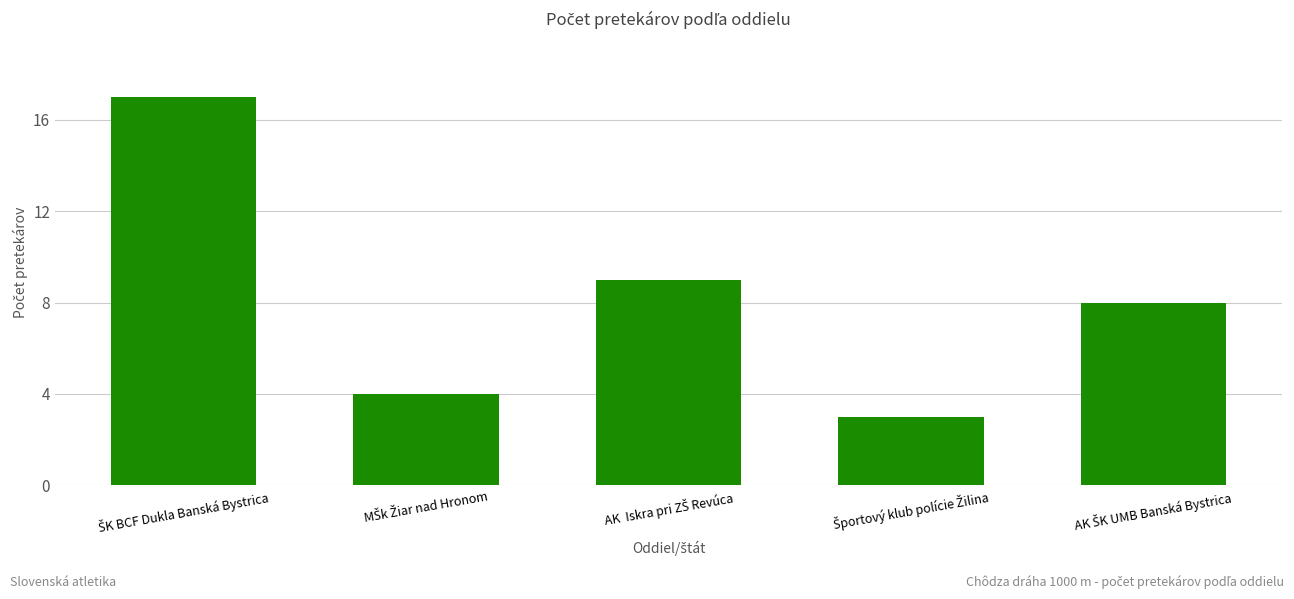

What is the smallest value displayed?

3